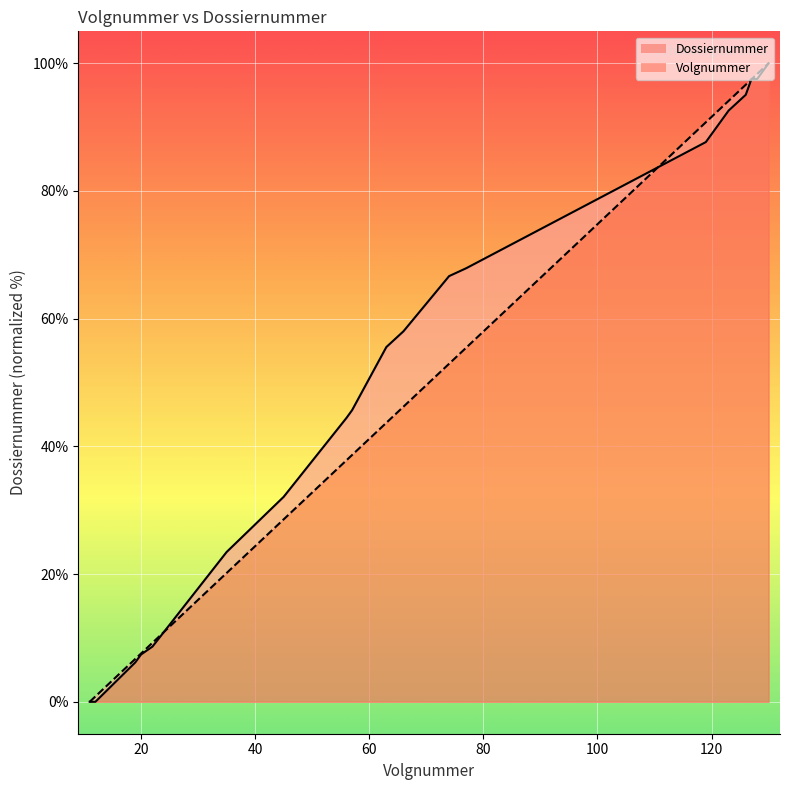

True or false: Volgnummer has more than 2 interior local peaks.

False